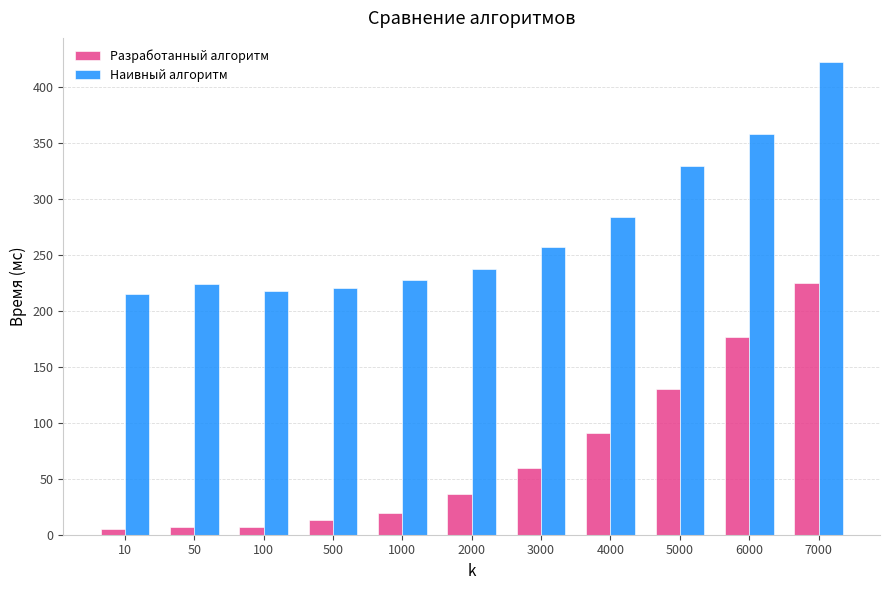

At 10, list the series in order from largest to smallest.

Наивный алгоритм, Разработанный алгоритм